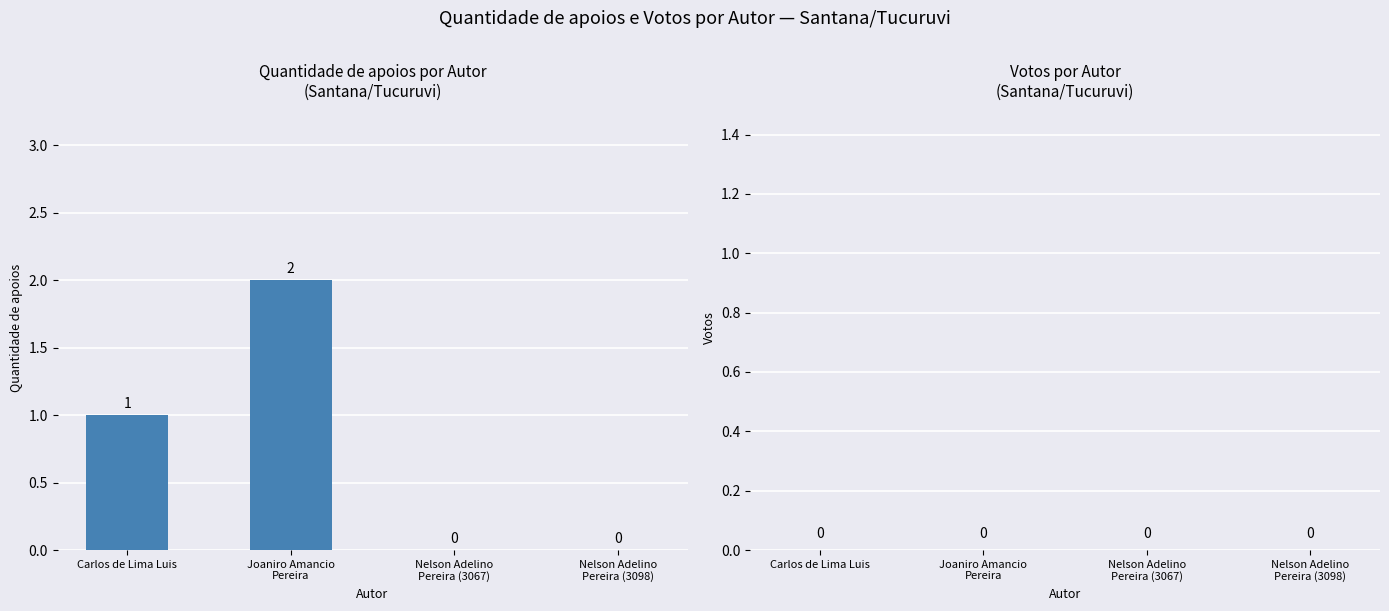

What is the sum of all values?

3